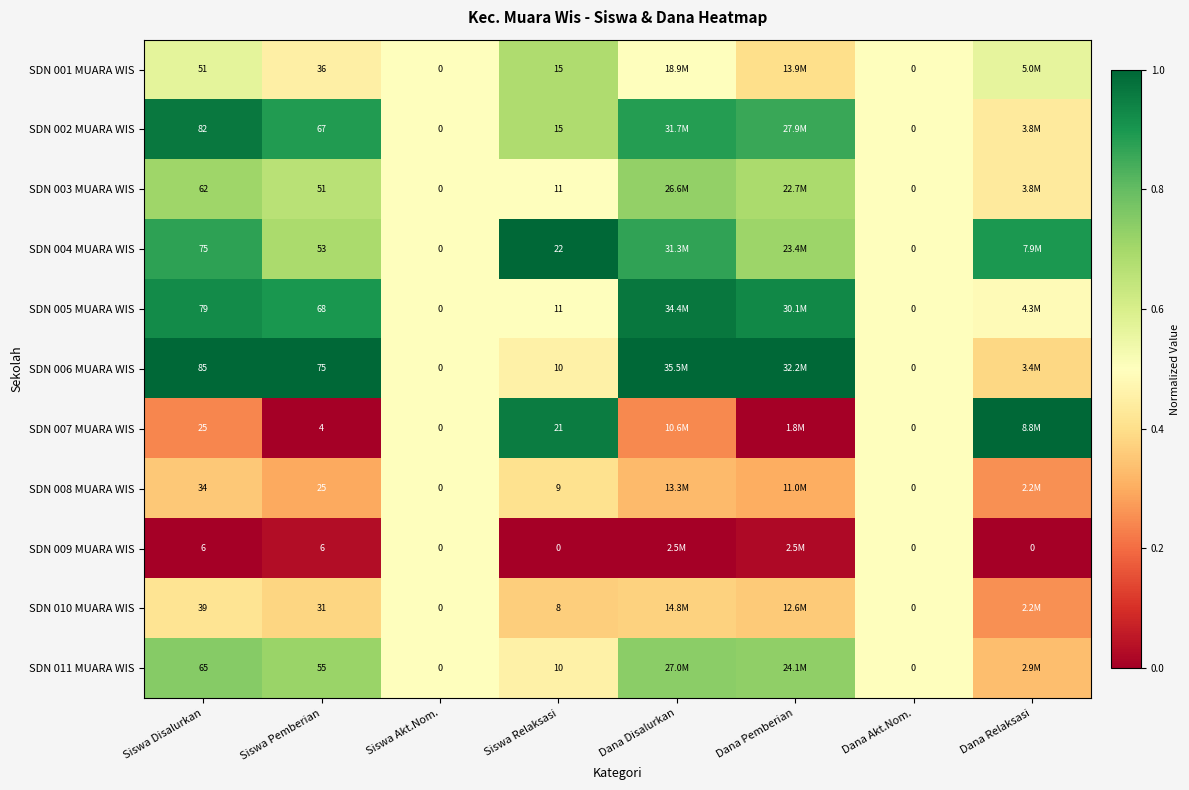

Count the number of categories in the chart.

8